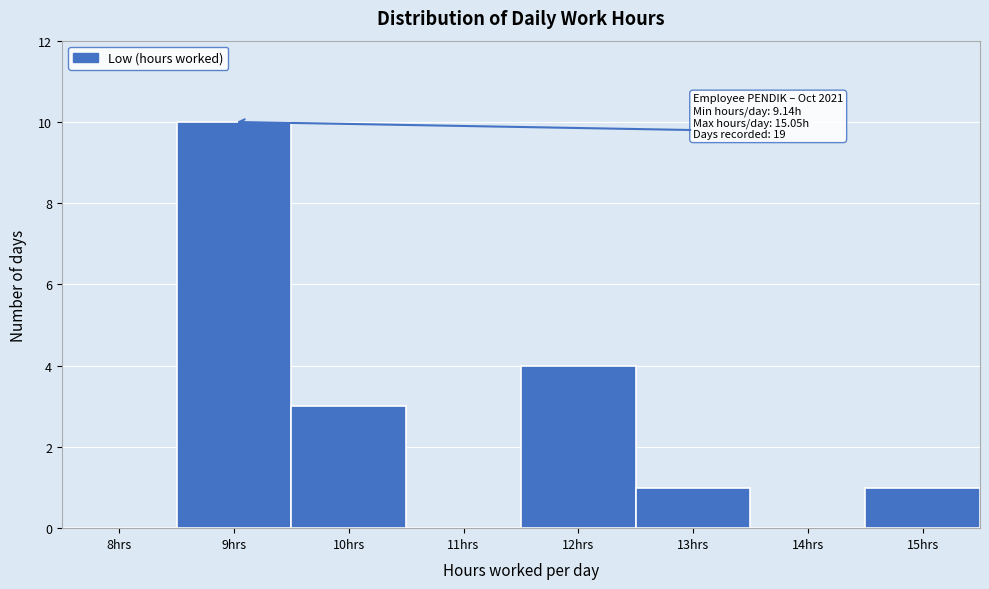

Reading right to left, transcribe all the data shown in this chart.

15hrs=1	14hrs=0	13hrs=1	12hrs=4	11hrs=0	10hrs=3	9hrs=10	8hrs=0